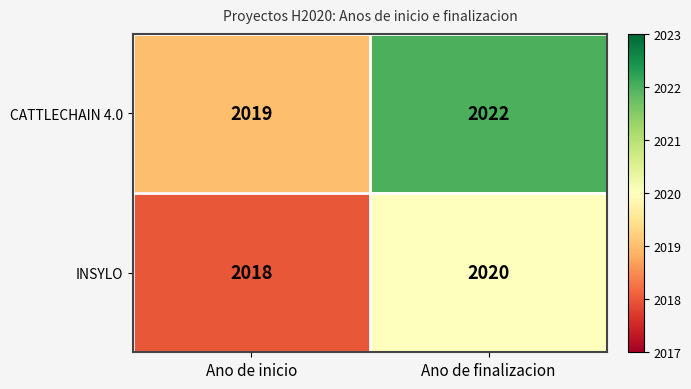

The CATTLECHAIN 4.0 series shows 3210 at Ano de finalizacion. True or false?

False